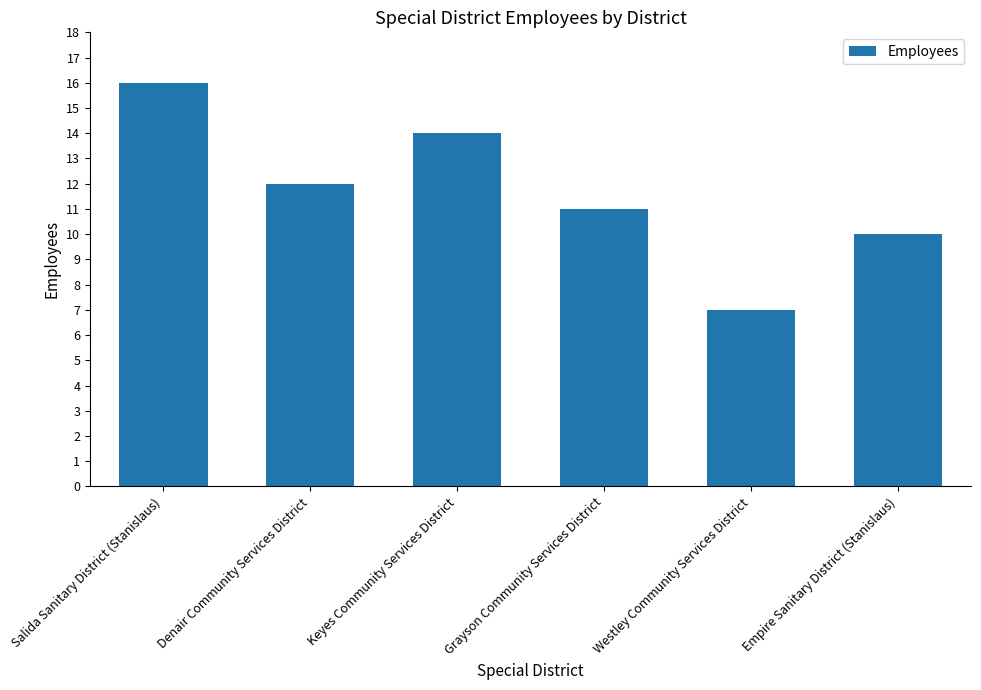

List the labels in order of value, largest first.

Salida Sanitary District (Stanislaus), Keyes Community Services District, Denair Community Services District, Grayson Community Services District, Empire Sanitary District (Stanislaus), Westley Community Services District